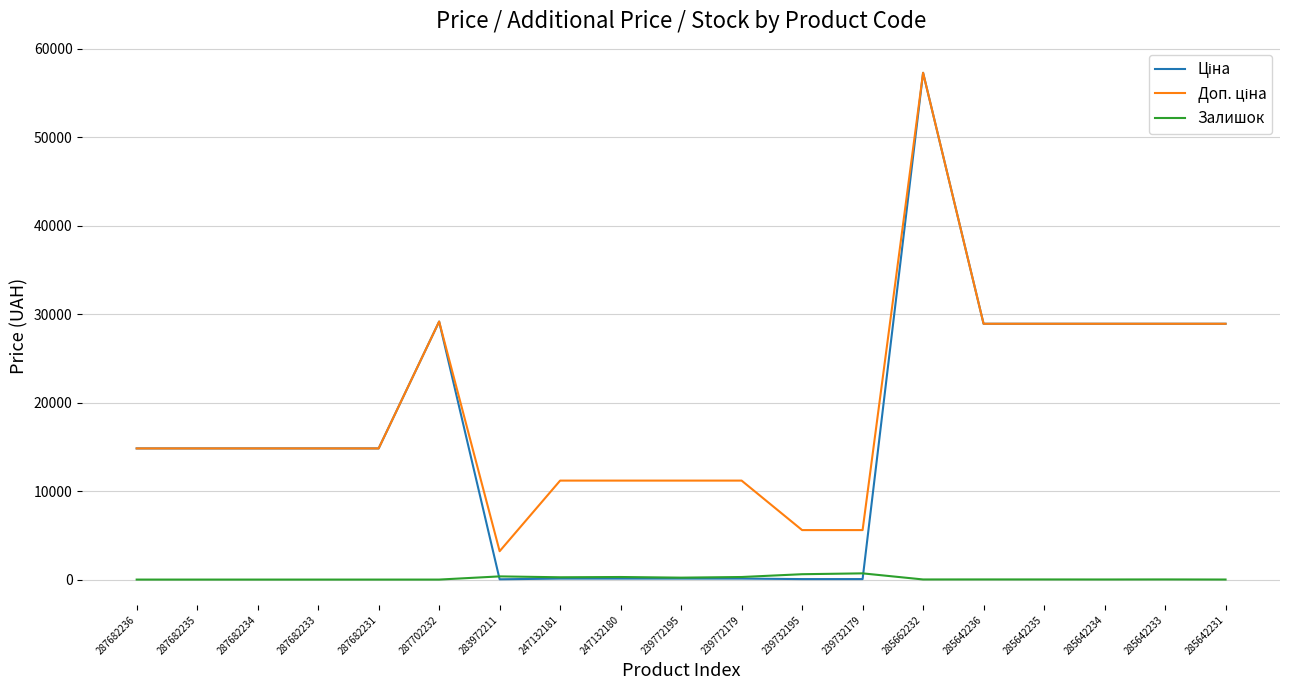

Does the chart display data point markers on the line(s)?

No